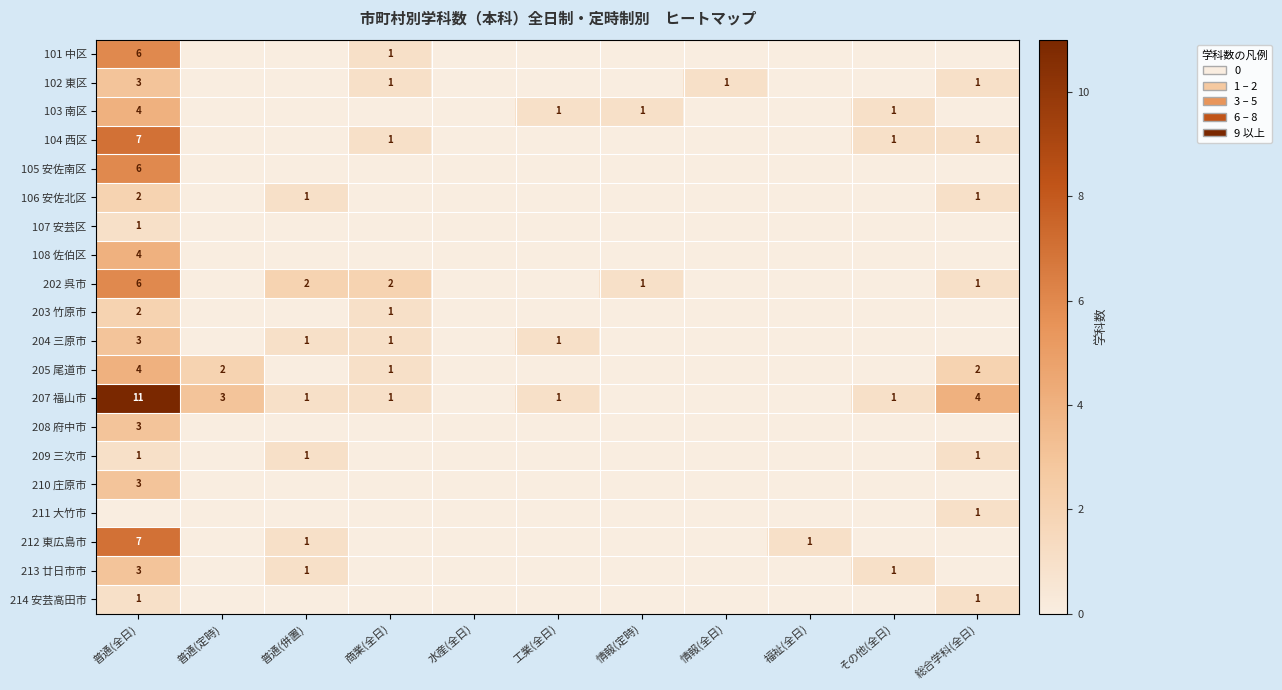

True or false: 103 南区 has a value of 2 at 工業(全日).

False